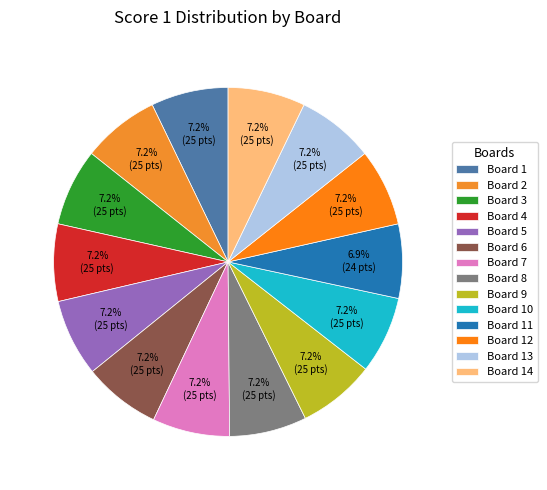

True or false: Board 4 accounts for 7% of the total.

True